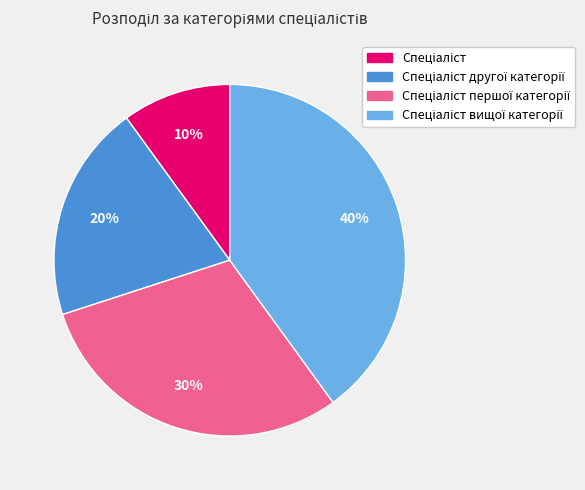

How many slices are in this pie chart?

4